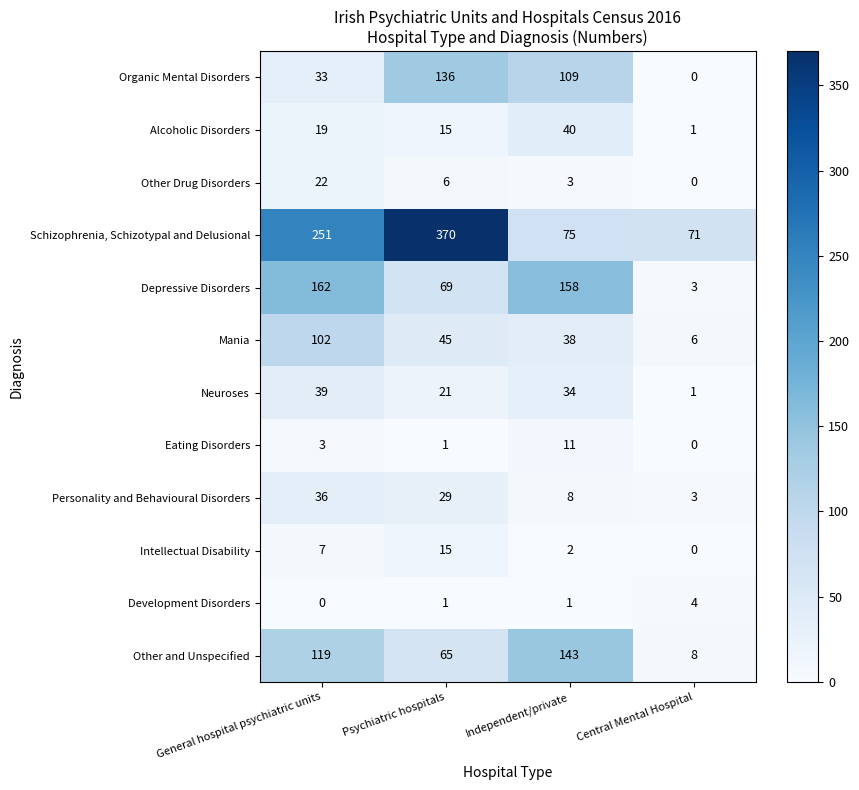

List the labels in order of Depressive Disorders value, smallest first.

Central Mental Hospital, Psychiatric hospitals, Independent/private, General hospital psychiatric units